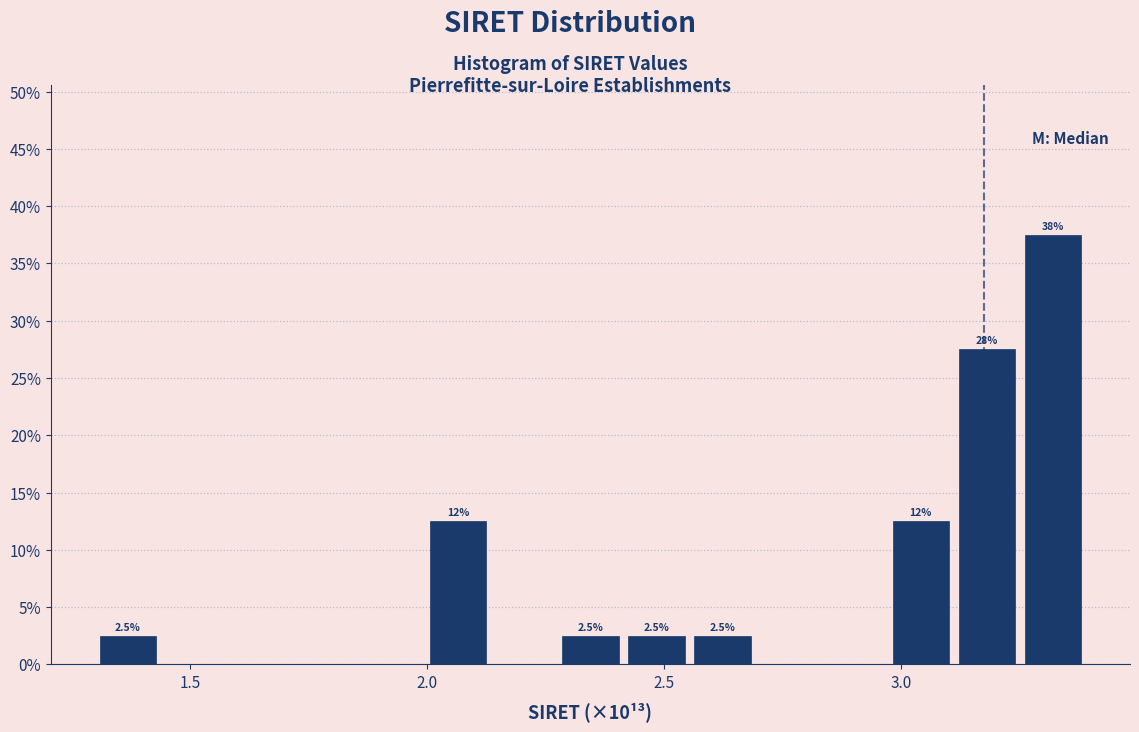

Around what value on the x-axis is the tallest bar? Give the approximate position of its centre, as read against the axis.

3.30